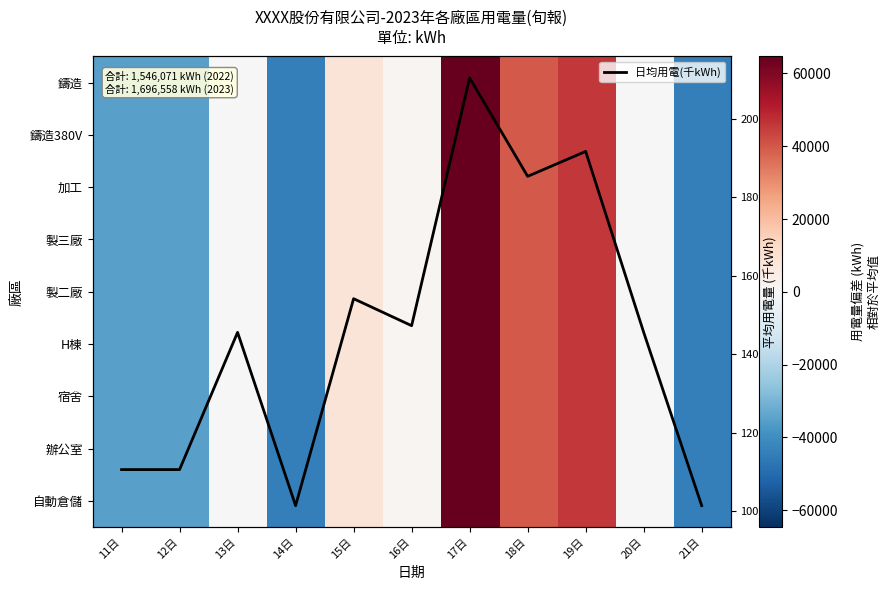

How many data points in 自動倉儲 are above -246?

5